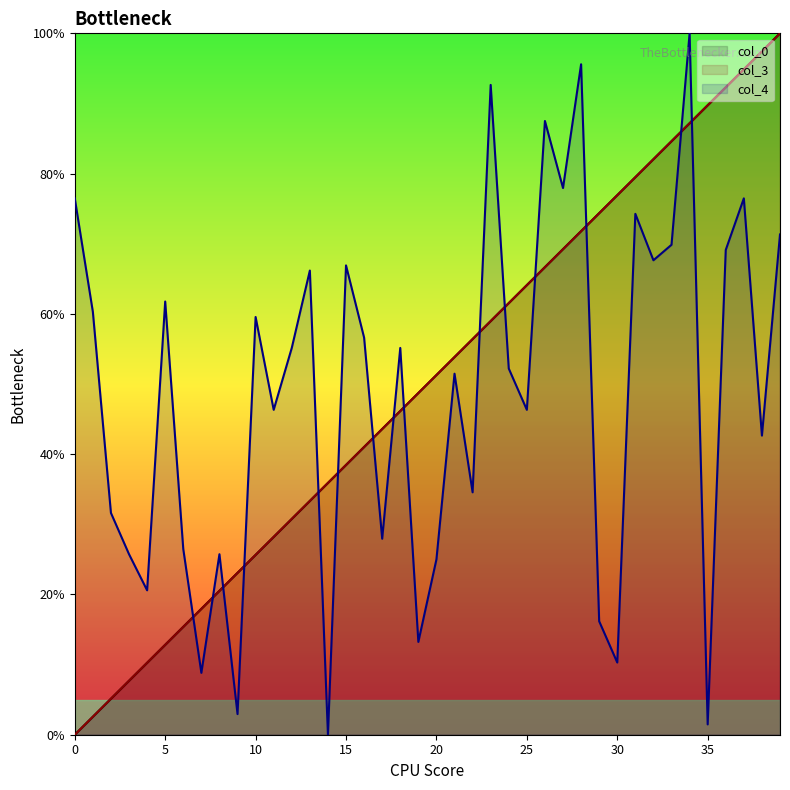

At which label does col_3 first exceed 51?

20